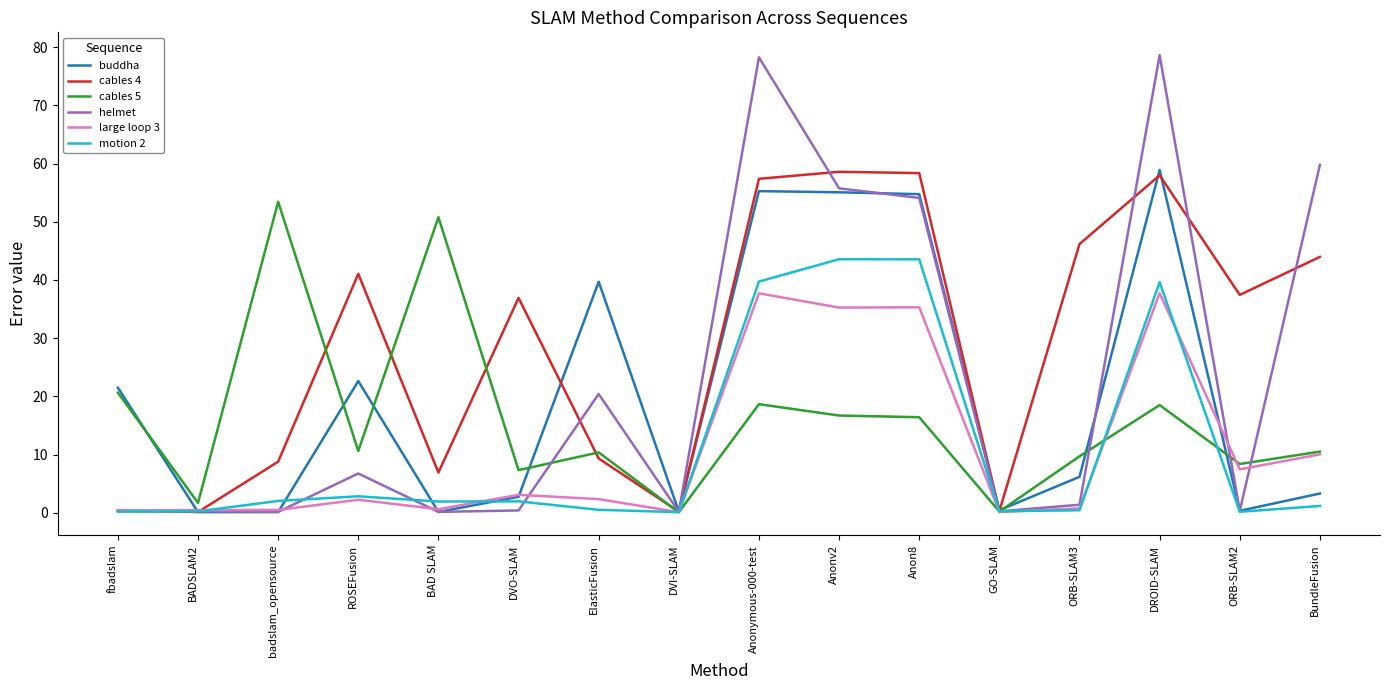

What is the highest value of the buddha series?

58.9